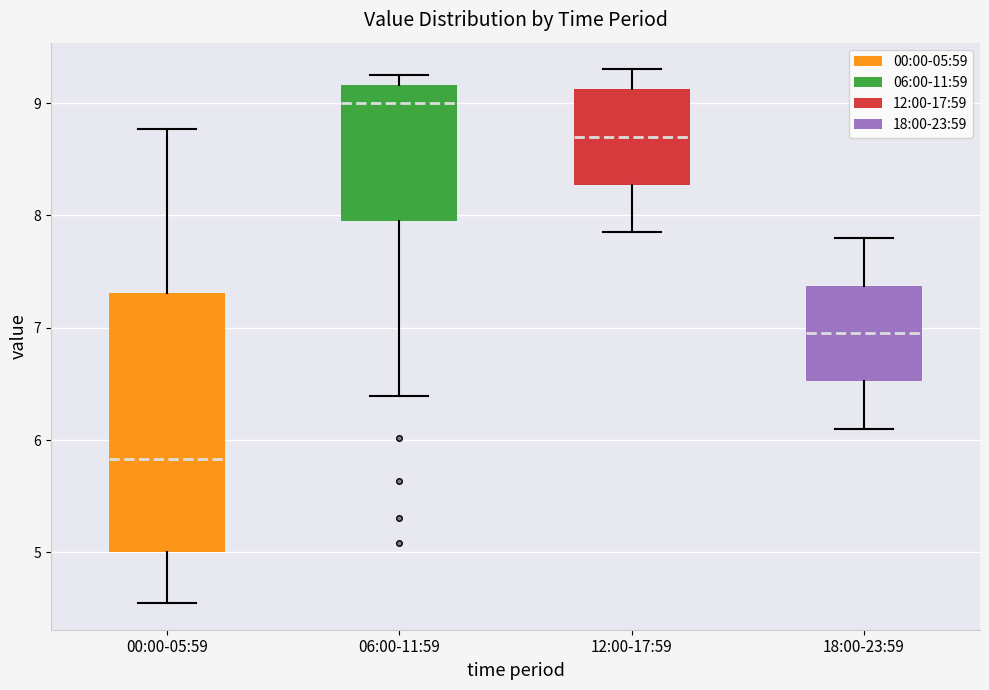

Where does the median line of the box for 12:00-17:59 sit on the y-axis? The values are not printed on the chart, so give them approximately, as read against the axis.

8.7